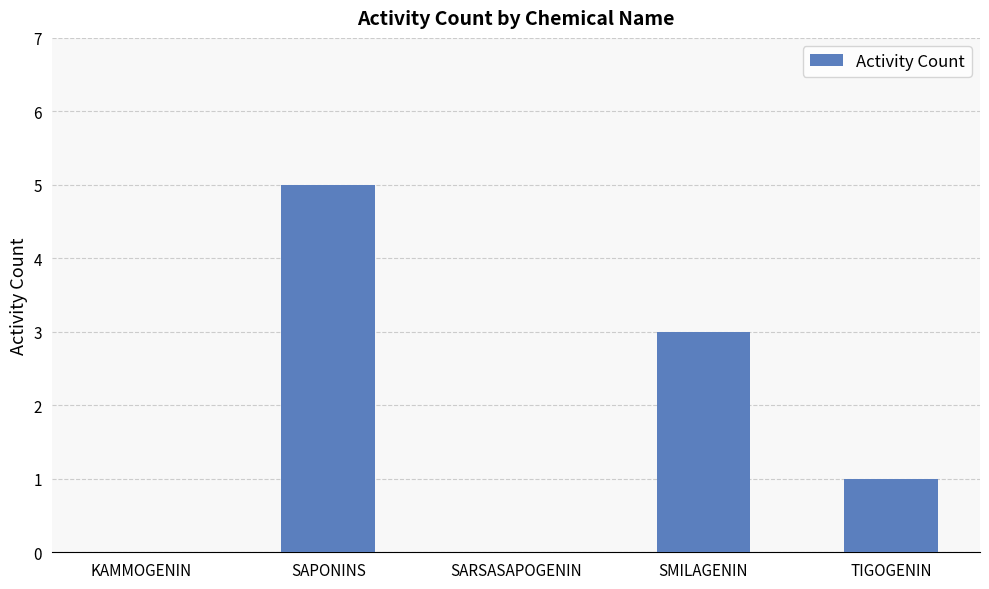

Reading left to right, what are all the values shown in this chart?

0	5	0	3	1